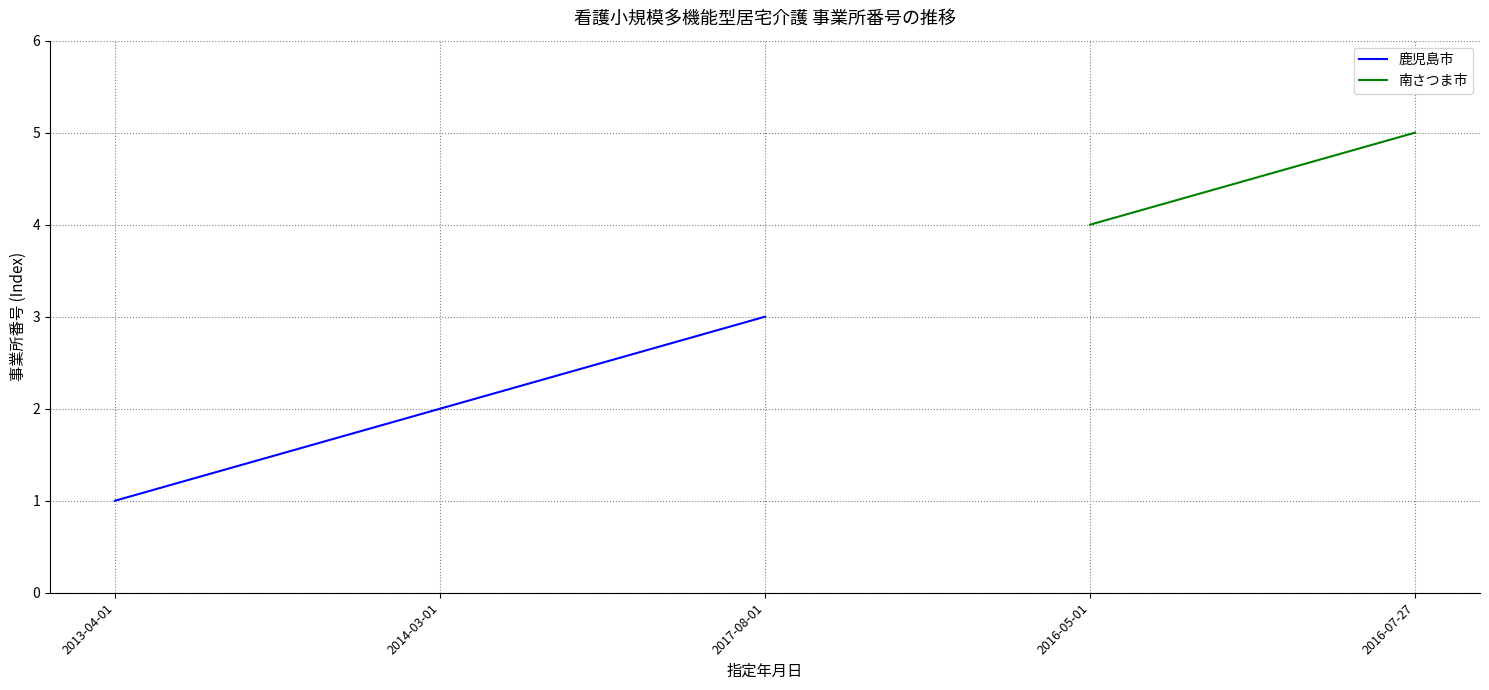

What position from the left is 2017-08-01?

3